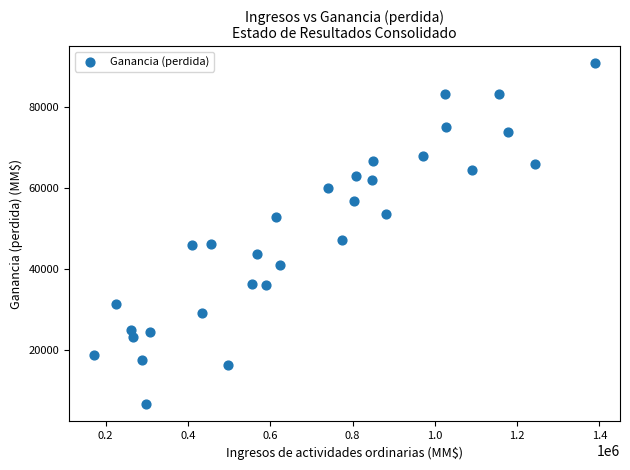

What is the range of Y values (max minus min)?

84198.6